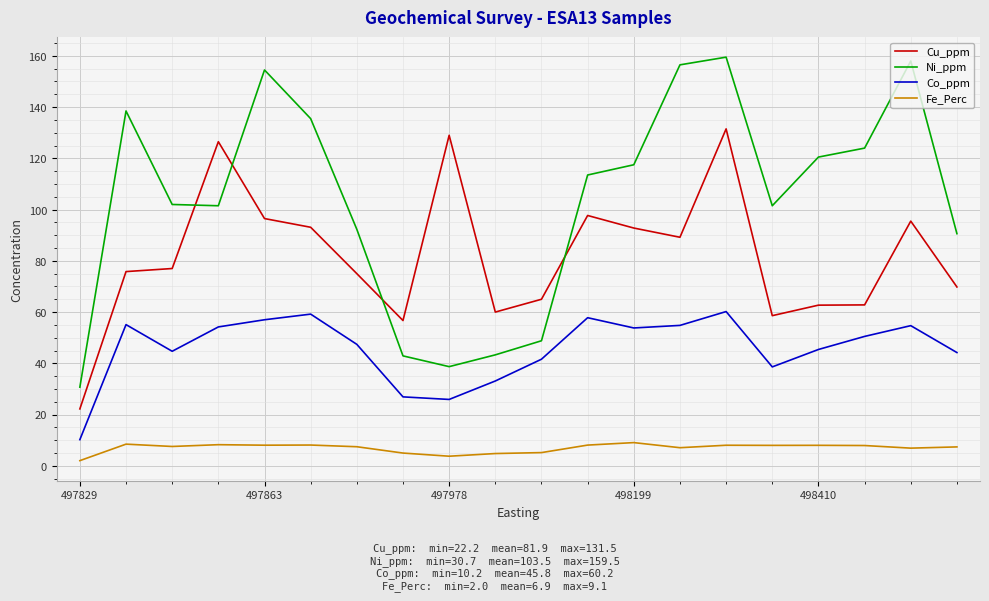

Which series has the largest range (max minus min)?

Ni_ppm